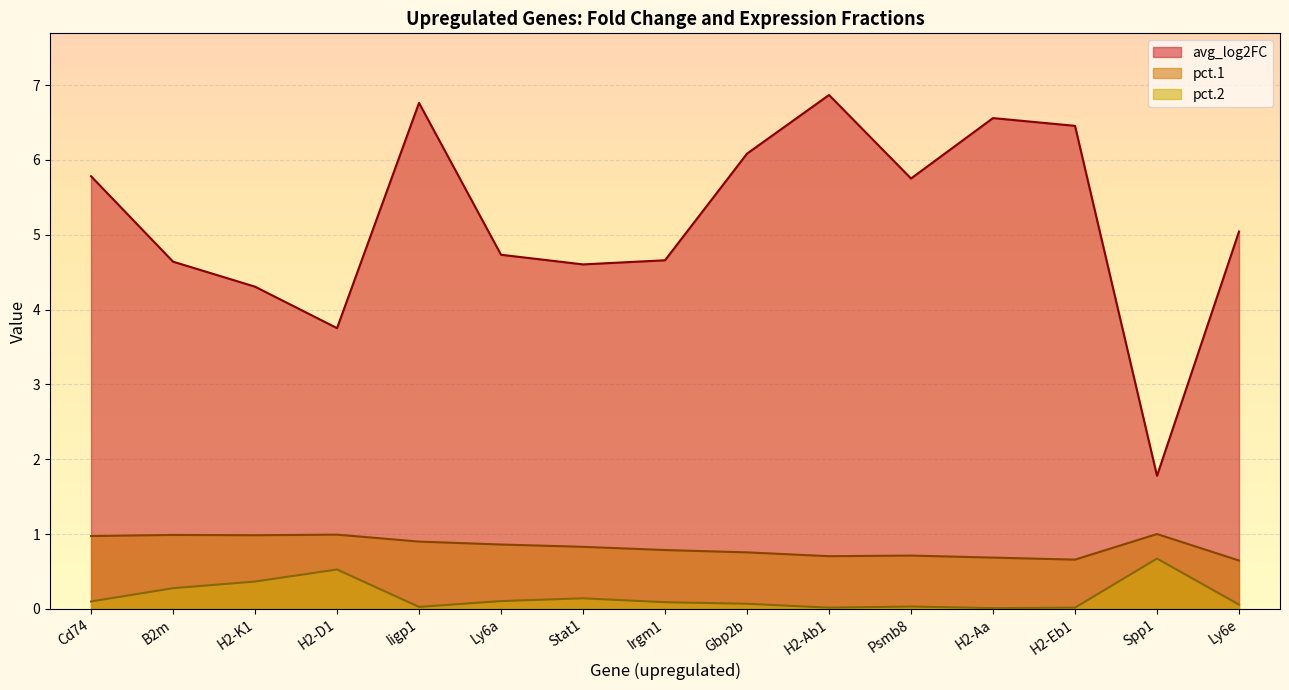

Is it true that avg_log2FC equals 4.7 at Irgm1?

True